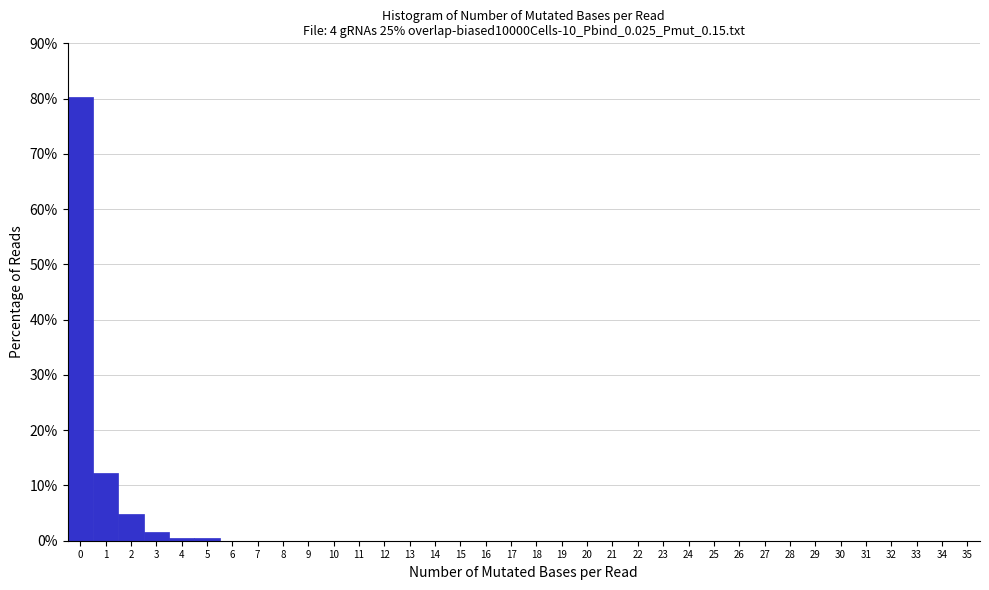

Over which range of the x-axis is the bar tallest?

-0.5 to 0.5